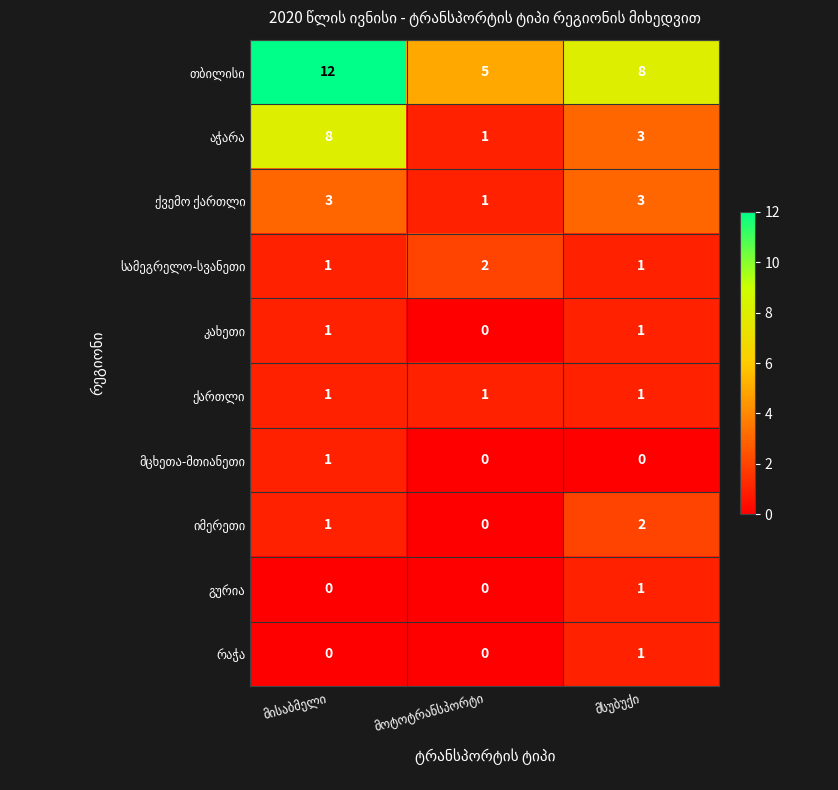

At how many categories does at least one series exceed 2?

3